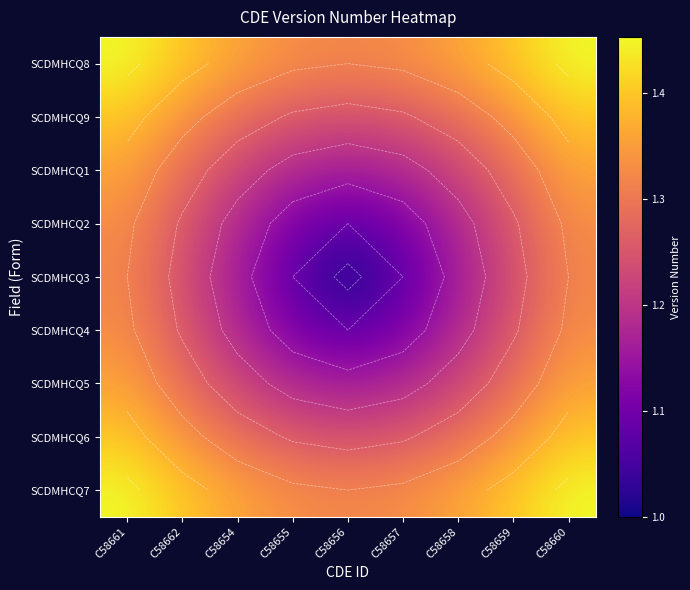

What is the sum of all SCDMHCQ5 values?

11.3